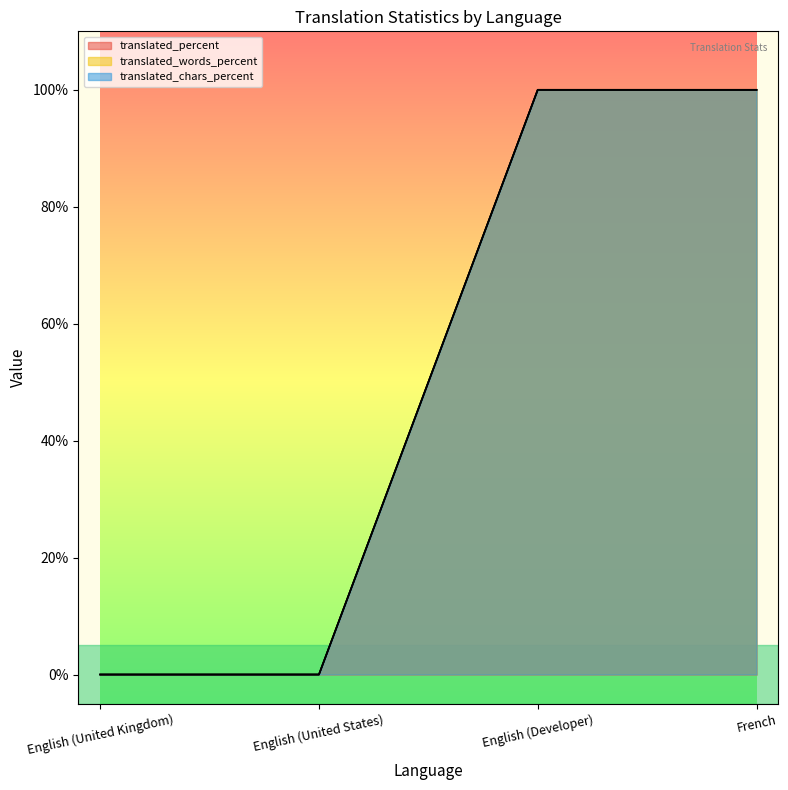

Does the chart display data point markers on the line(s)?

No